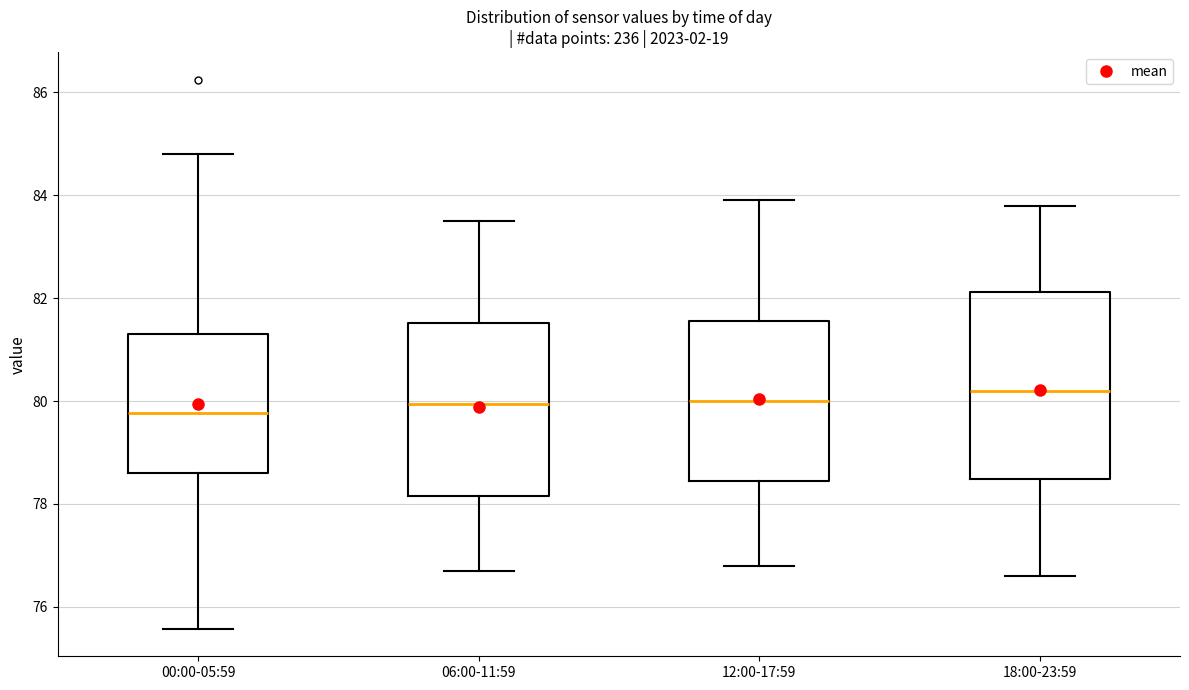

Comparing the boxes themselves (not the whiskers), which one is the tallest?

18:00-23:59